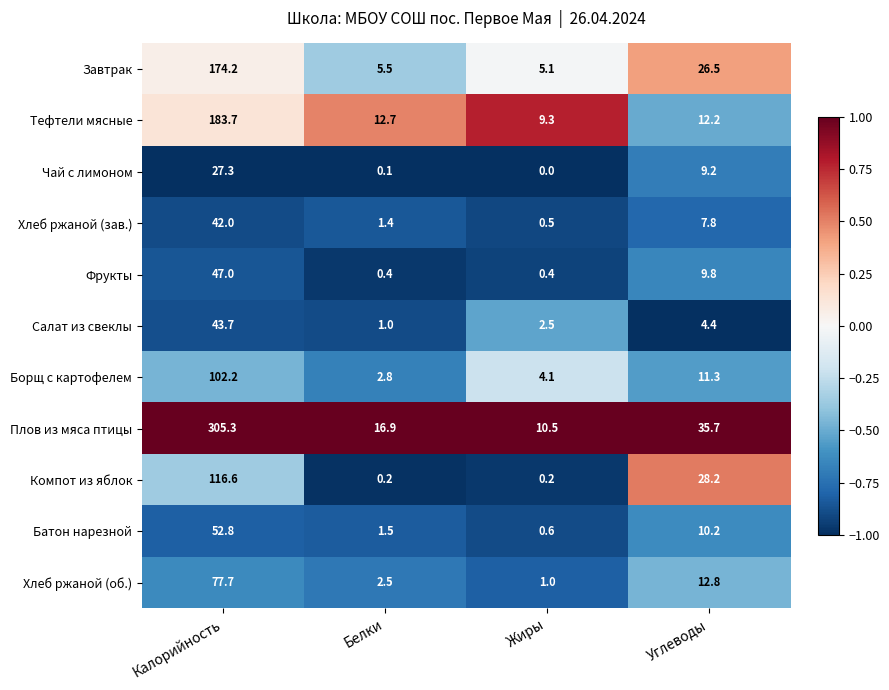

What is the minimum value shown in the chart?

0.0